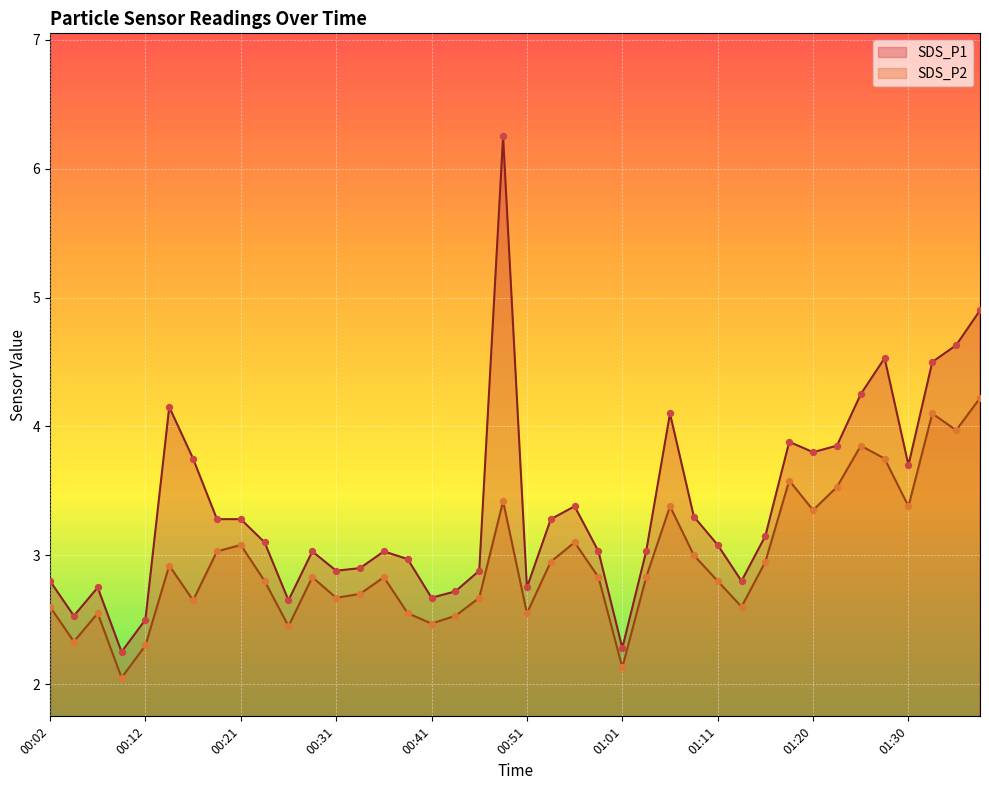

Which series has the widest spread of Y values?

SDS_P1